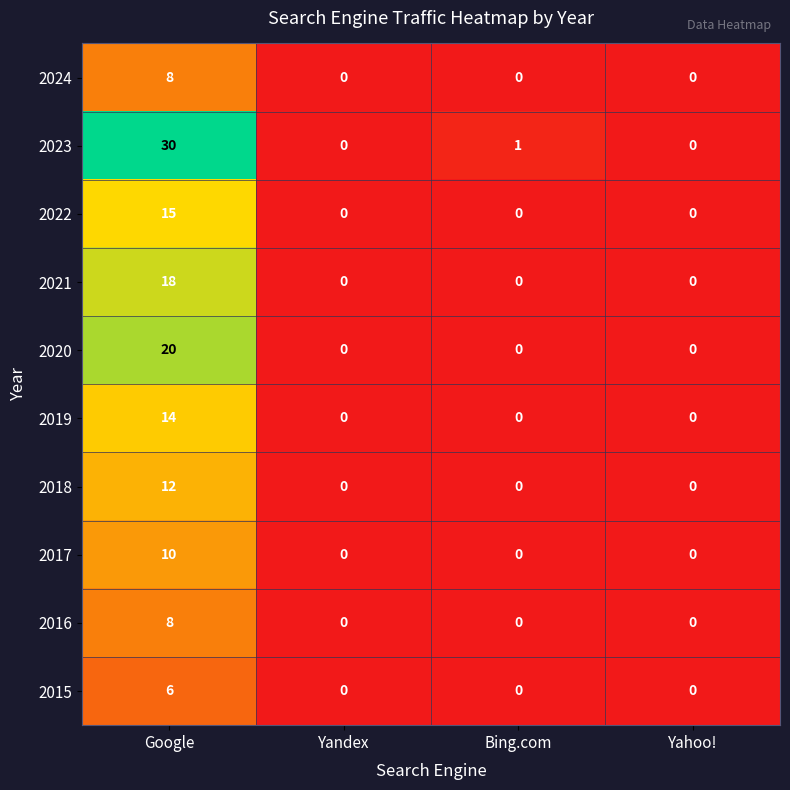

Which series changed the most between Google and Bing.com?

2023